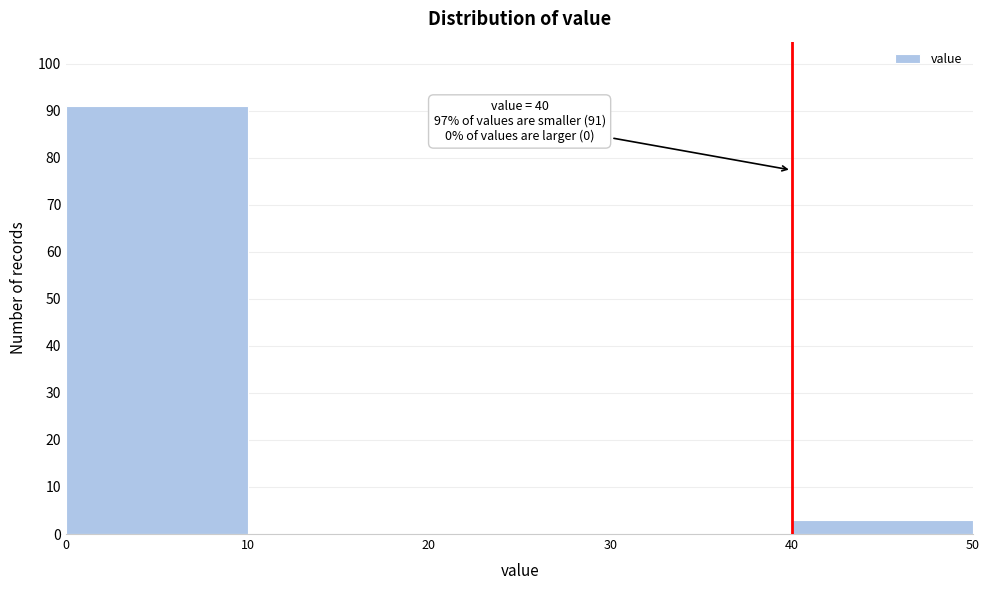

Which range on the x-axis has the tallest bar?

0 to 10